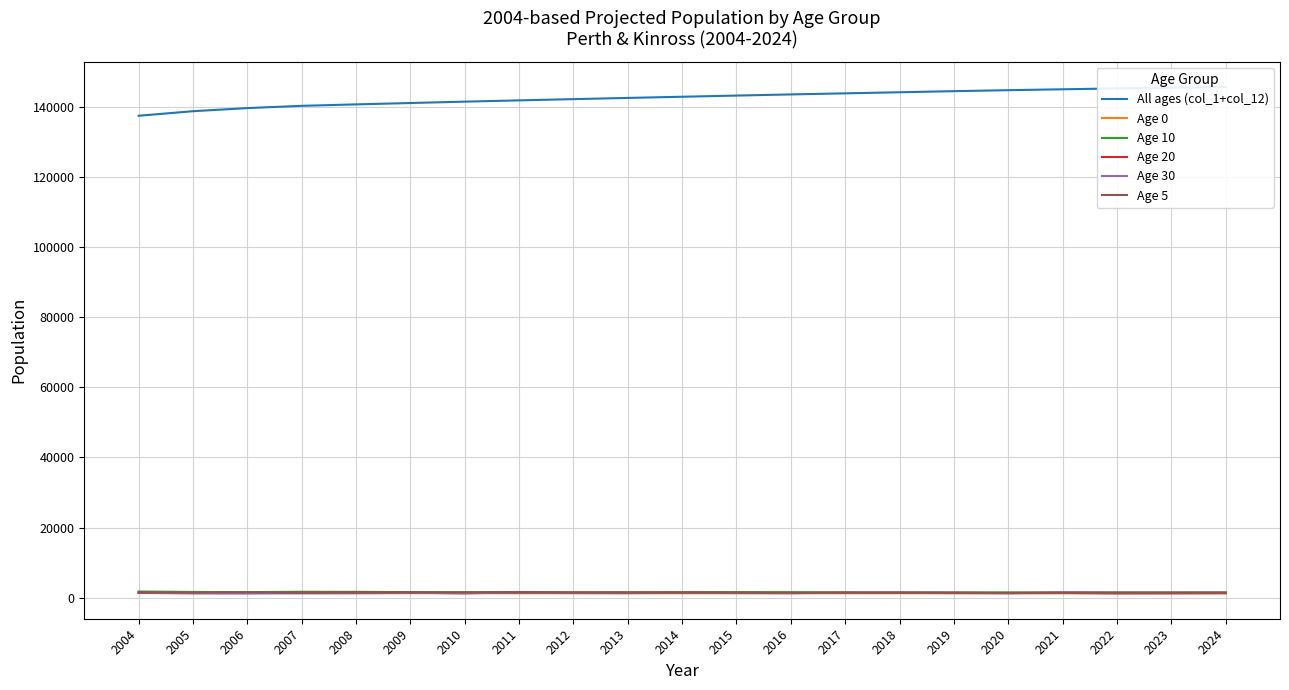

How many intersections are there between Age 20 and Age 30?

4